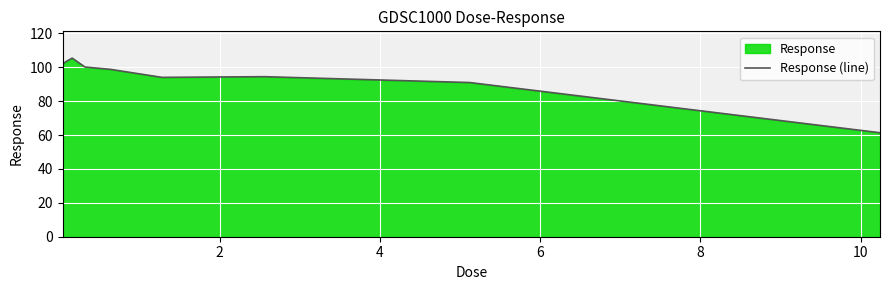

What is the minimum value shown in the chart?

61.4